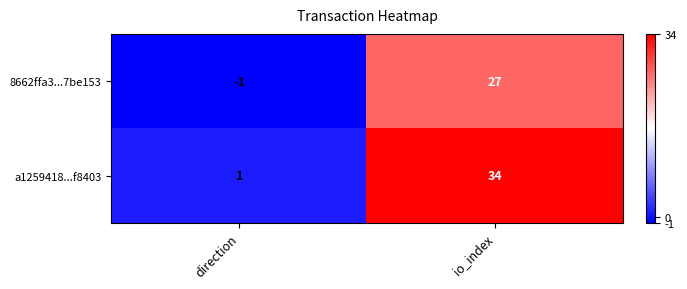

What is the difference between the maximum and minimum values in the 8662ffa3...7be153 series?

28